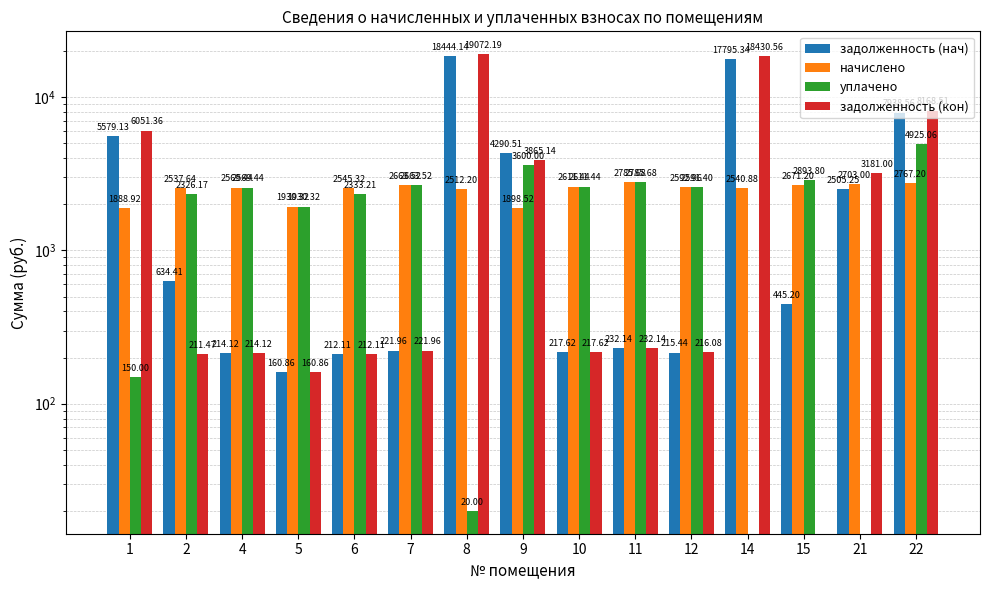

What is the sum of the уплачено values at 5 and 12?

4521.7